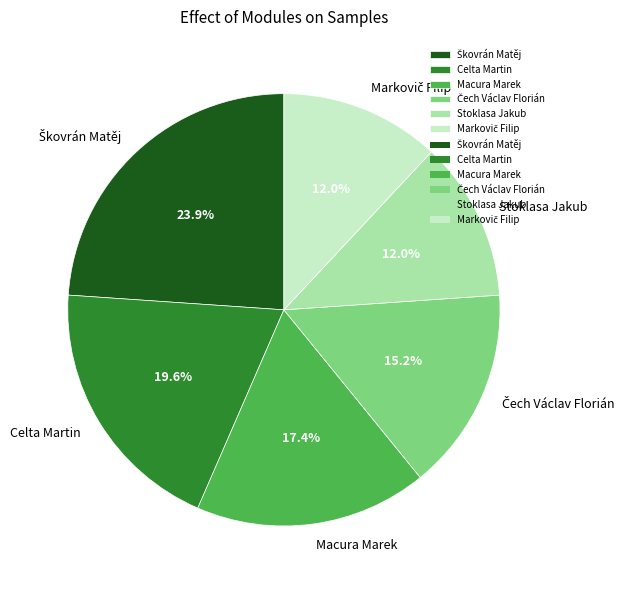

How many segments does this pie chart have?

6